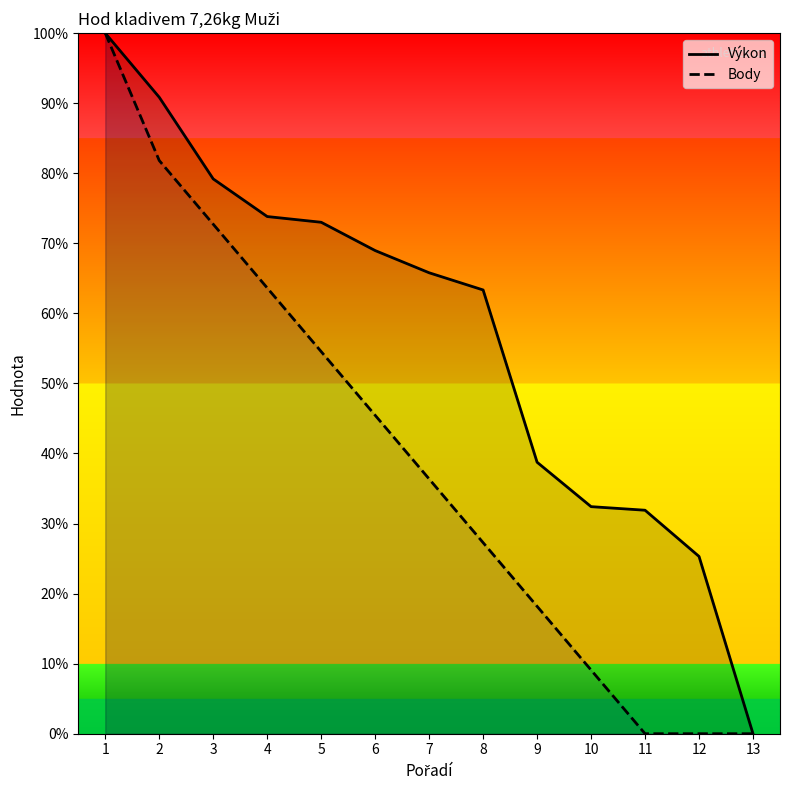

How many lines are shown in the chart?

2